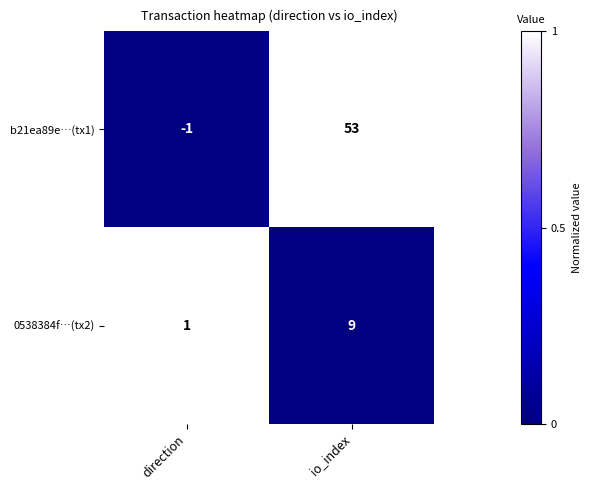

What is the difference between the highest and lowest values at io_index?

44